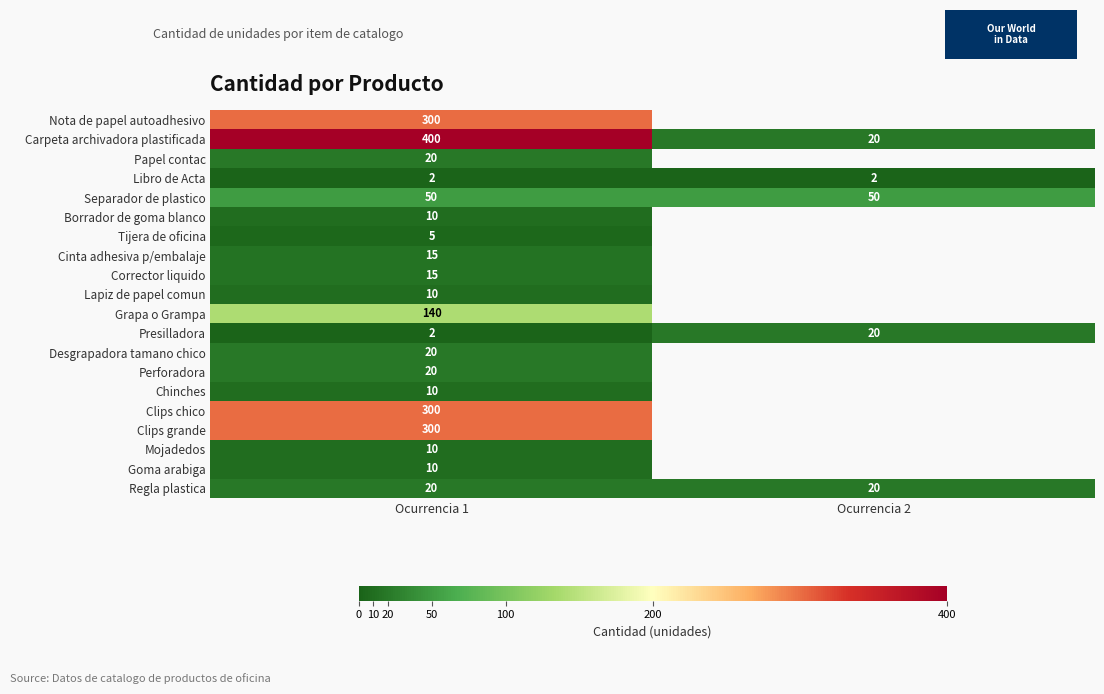

The value of Cinta adhesiva p/embalaje at Ocurrencia 1 is 15. True or false?

True